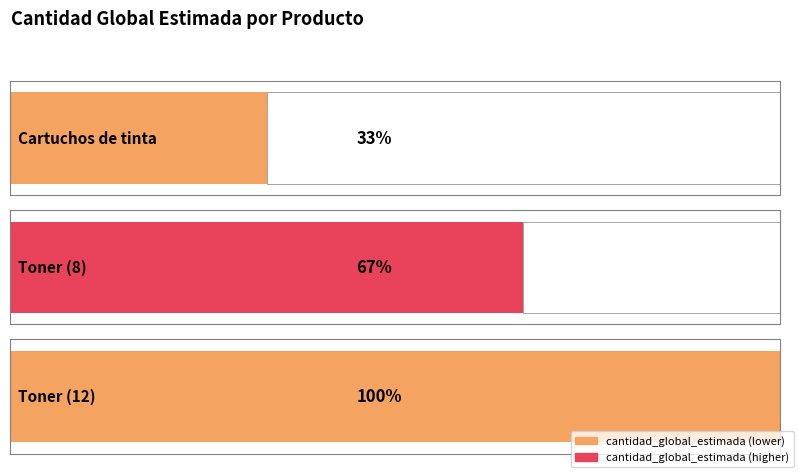

How many categories are shown in the chart?

3